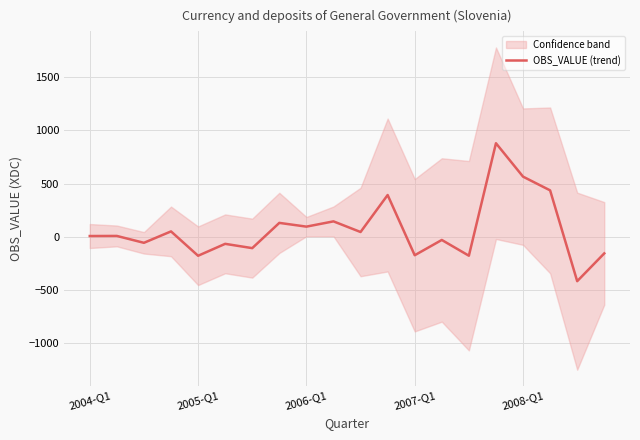

What is the highest value of the OBS_VALUE (trend) series?

878.5